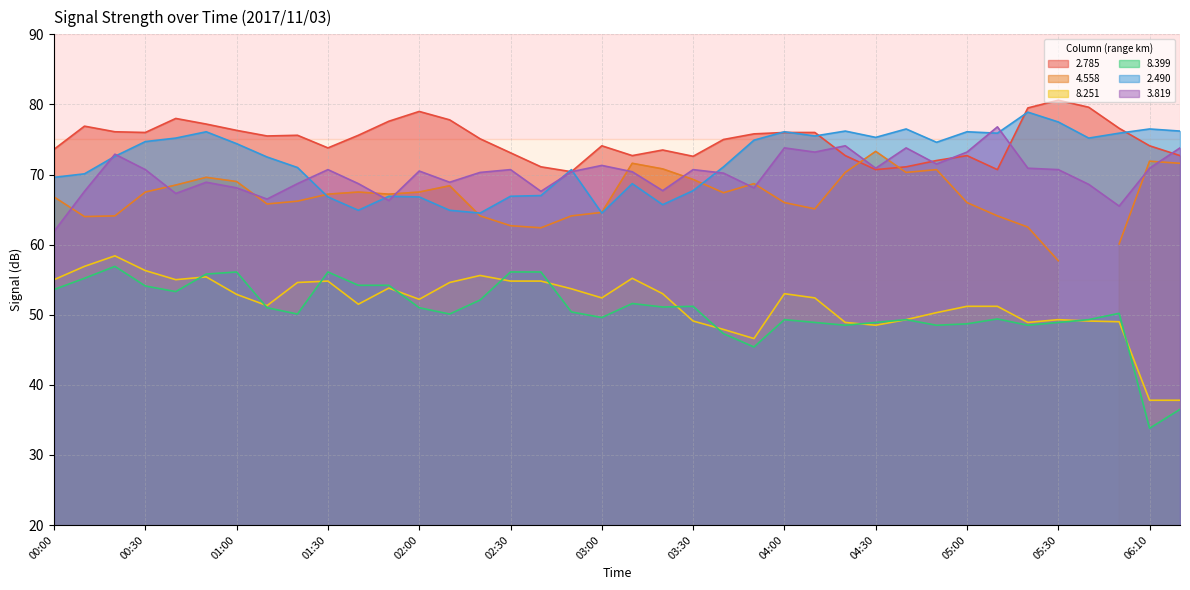

True or false: 2.490 and 8.251 cross at least once.

False